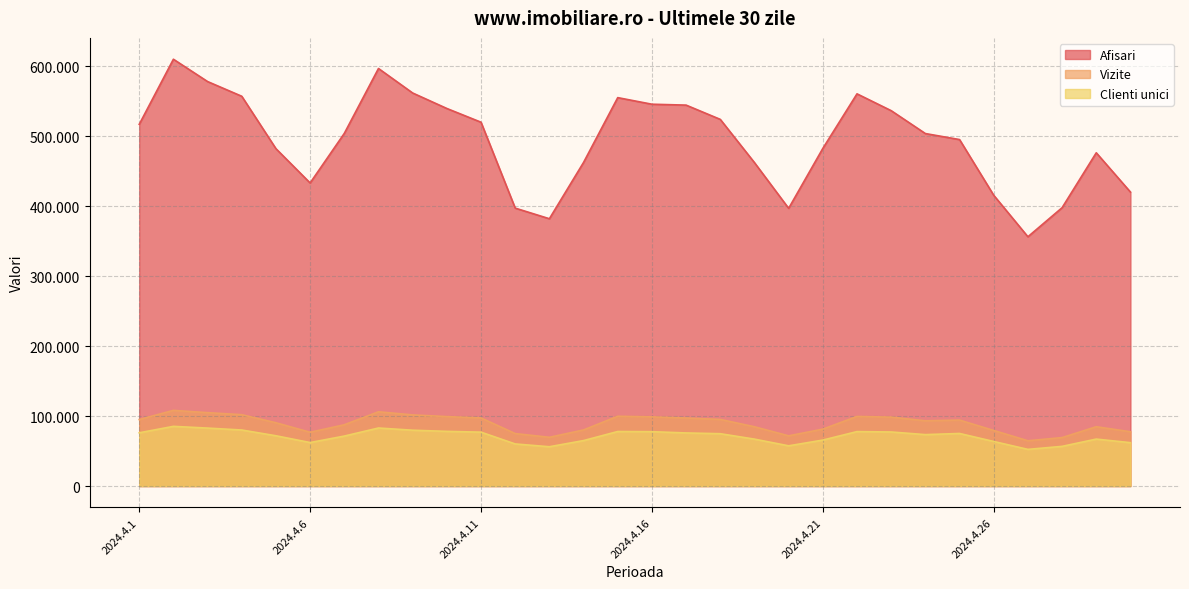

Which category has the lowest value across all series?

2024.4.27